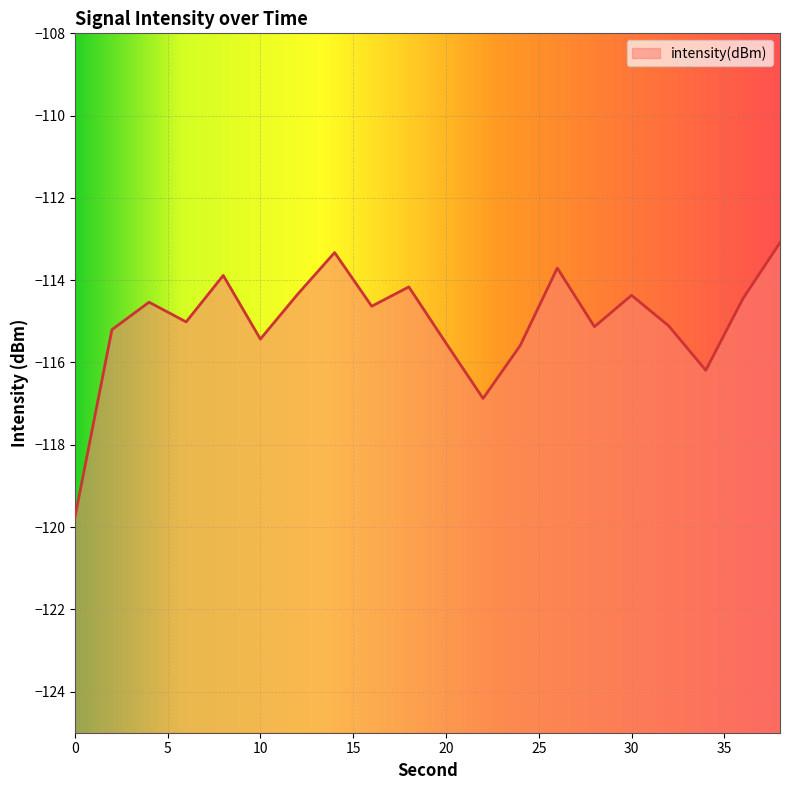

How many values are below -114?

16